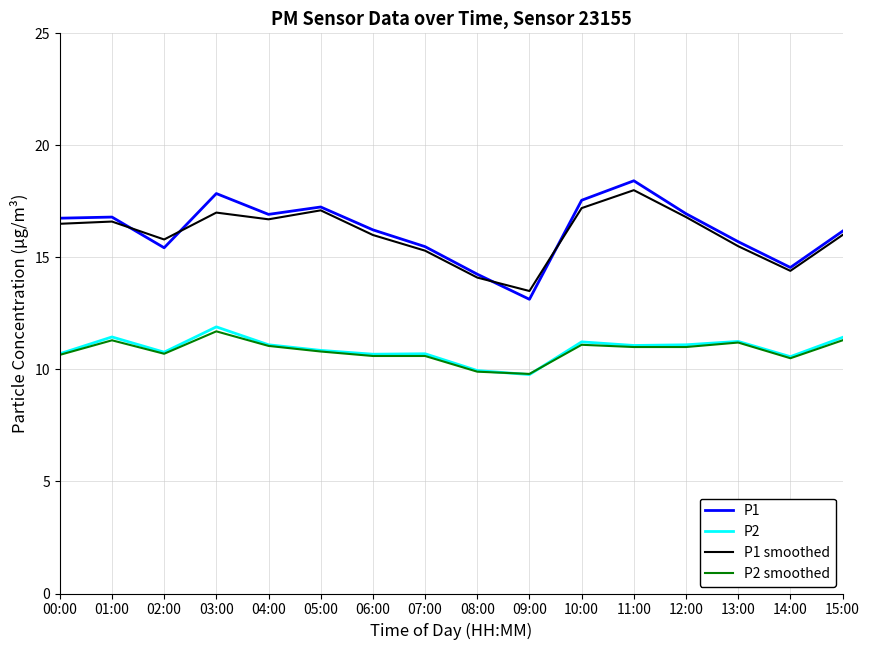

What is the greatest value displayed?

18.4